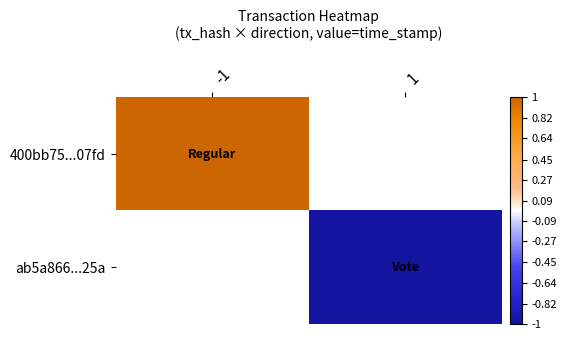

Is the value of 400bb75...07fd at -1 greater than the value of ab5a866...25a at 1?

Yes